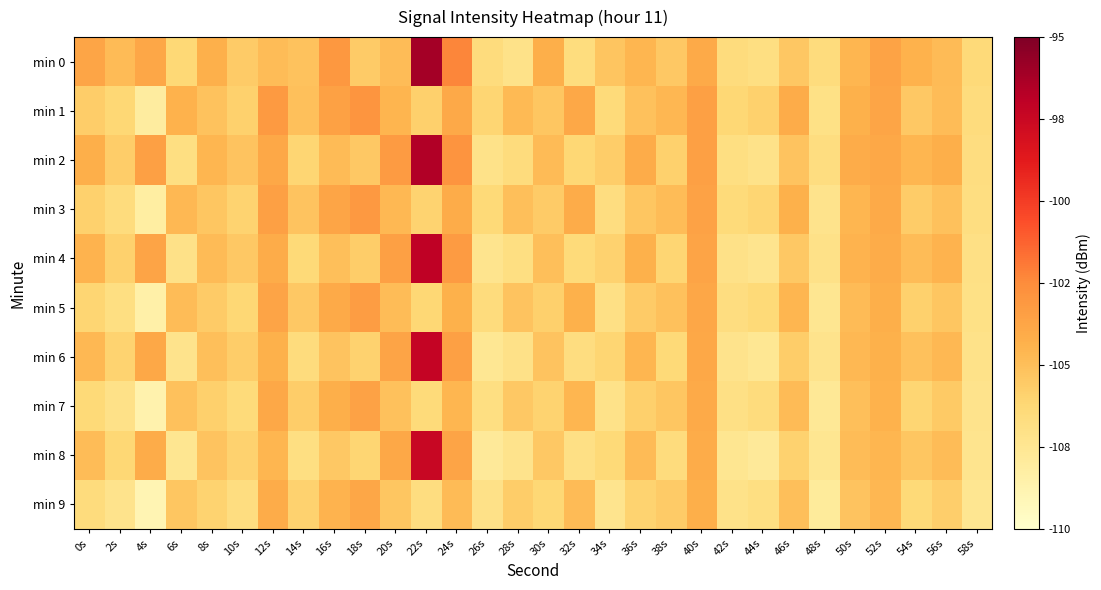

Count the number of categories in the chart.

30